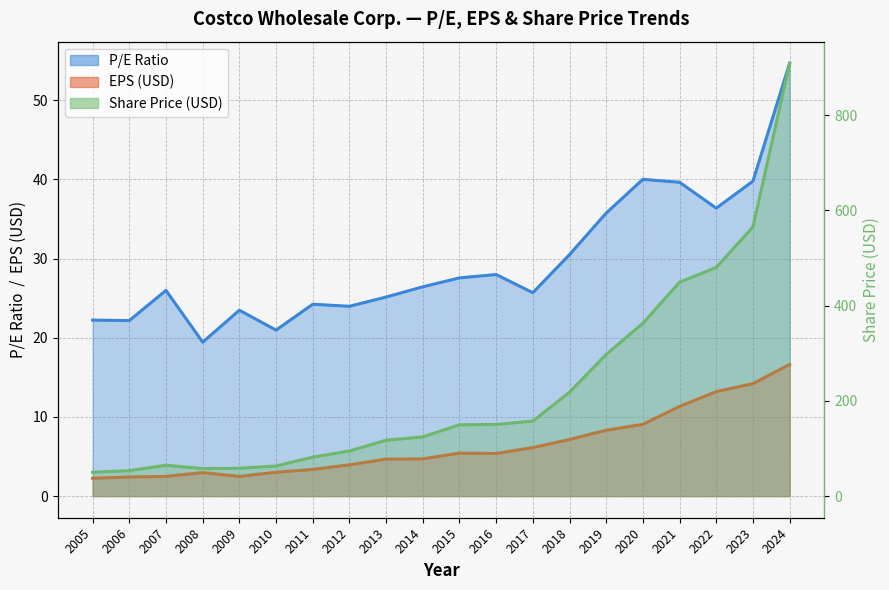

How many data points does each series have?

20